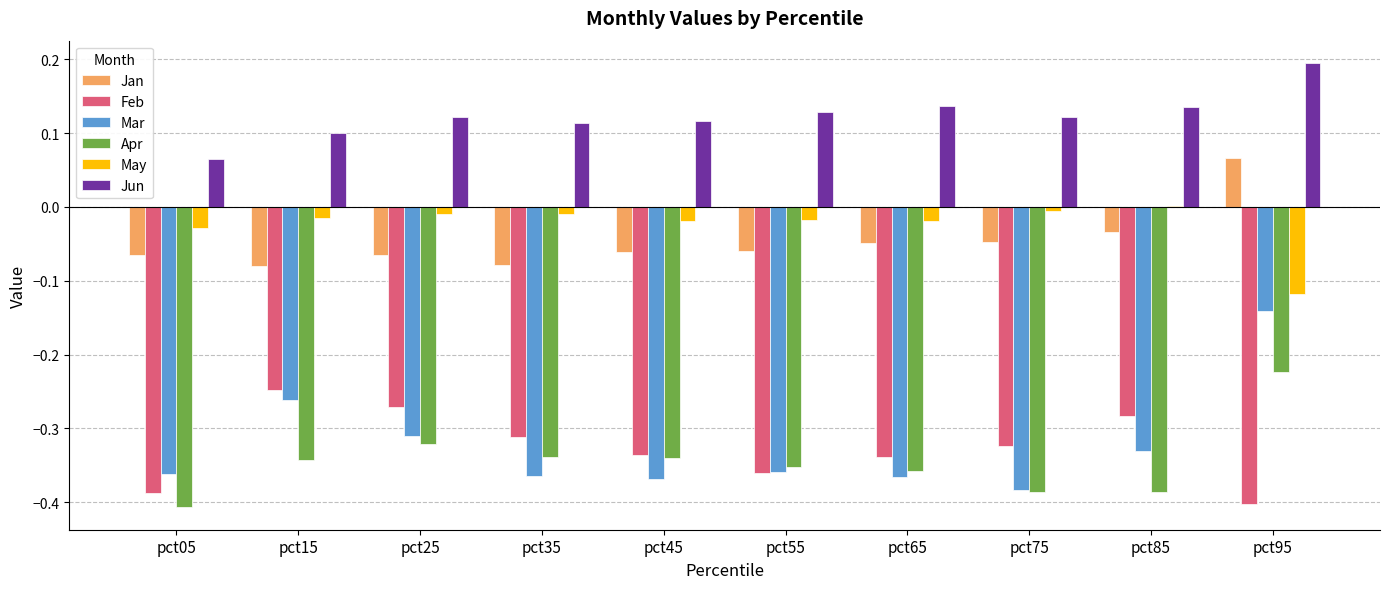

True or false: Feb has a value of -0.4 at pct15.

False